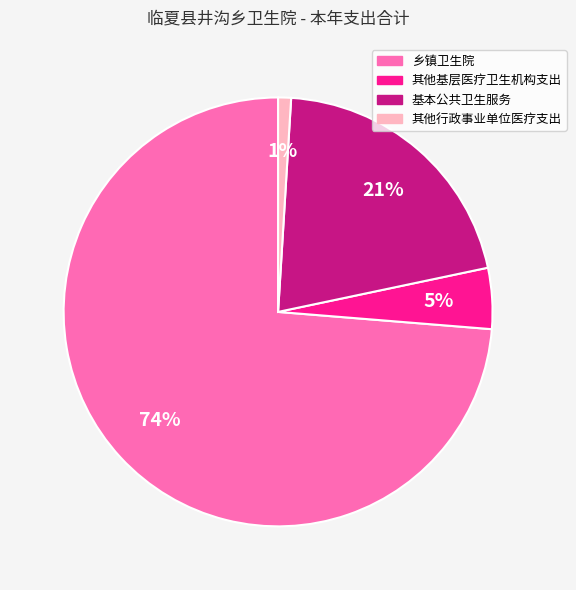

Is it true that 其他行政事业单位医疗支出 is 14% of the pie?

False